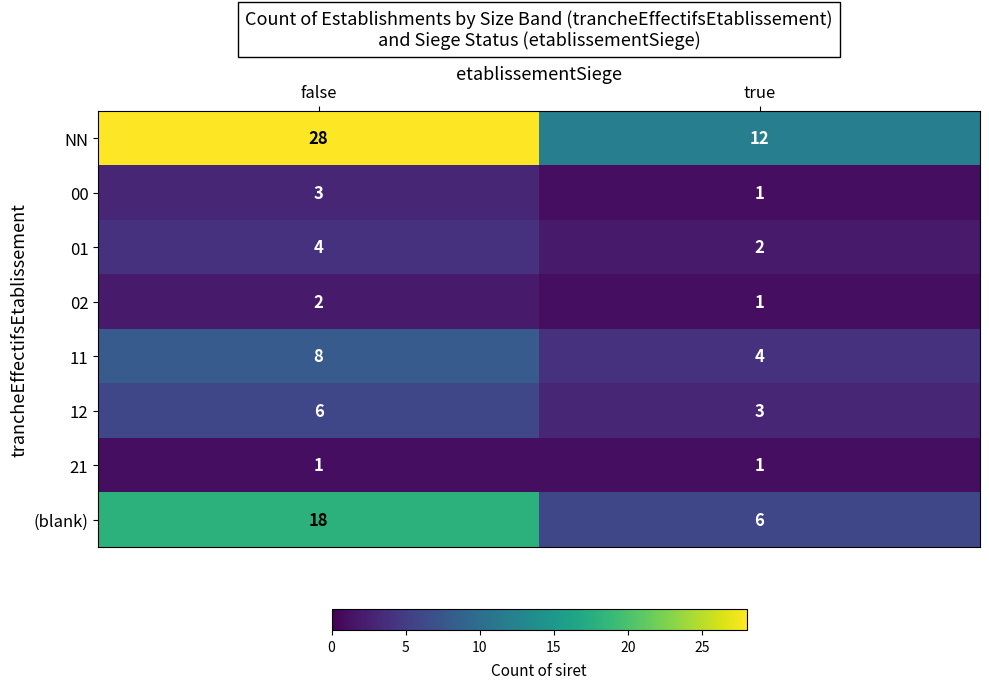

Reading left to right, transcribe all the data shown in this chart.

NN: false=28	true=12
00: false=3	true=1
01: false=4	true=2
02: false=2	true=1
11: false=8	true=4
12: false=6	true=3
21: false=1	true=1
(blank): false=18	true=6